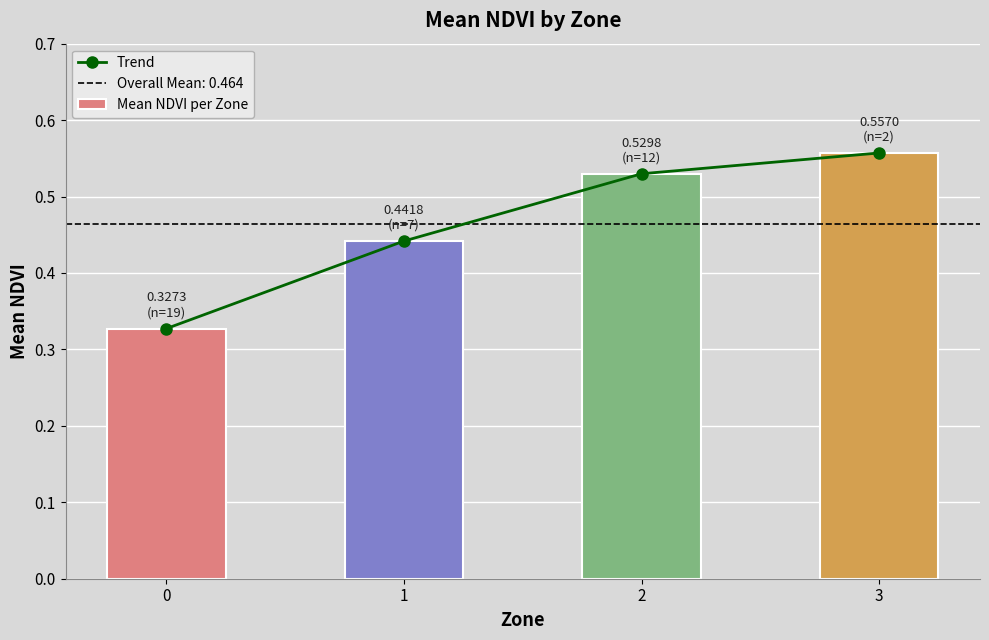

Which series has the largest total across all categories?

Trend